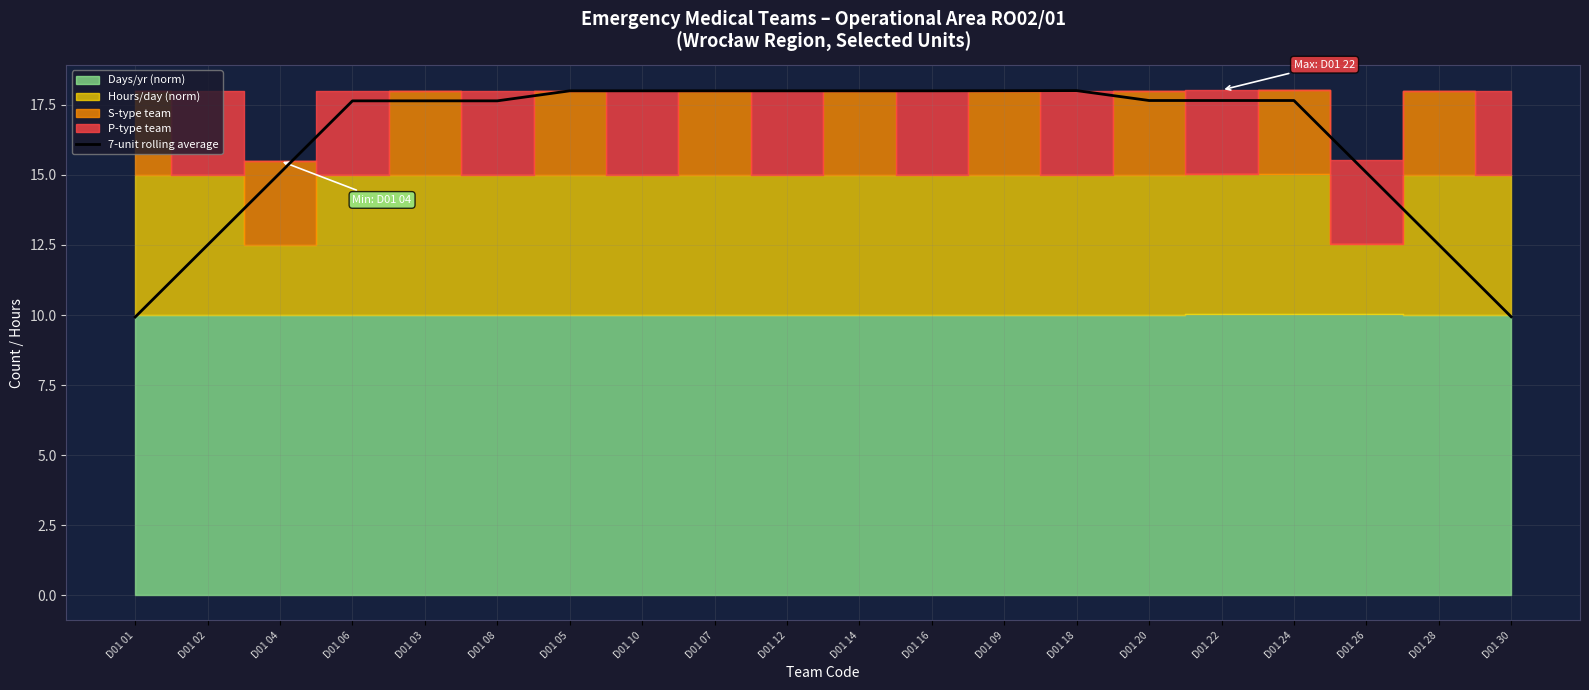

At which label is the value closest to 13?

D01 28